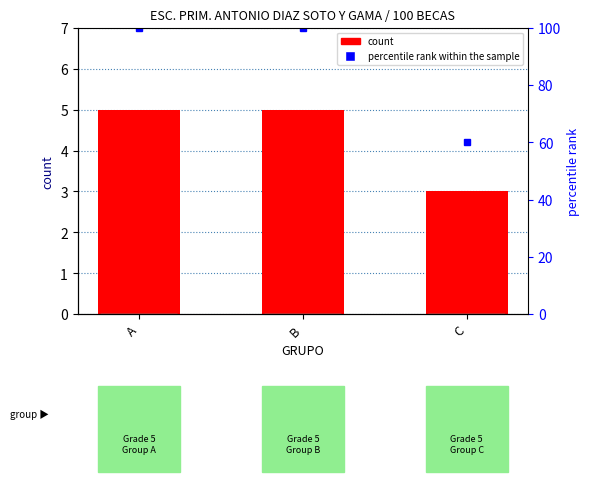

Which category has the highest value in the count series?

A